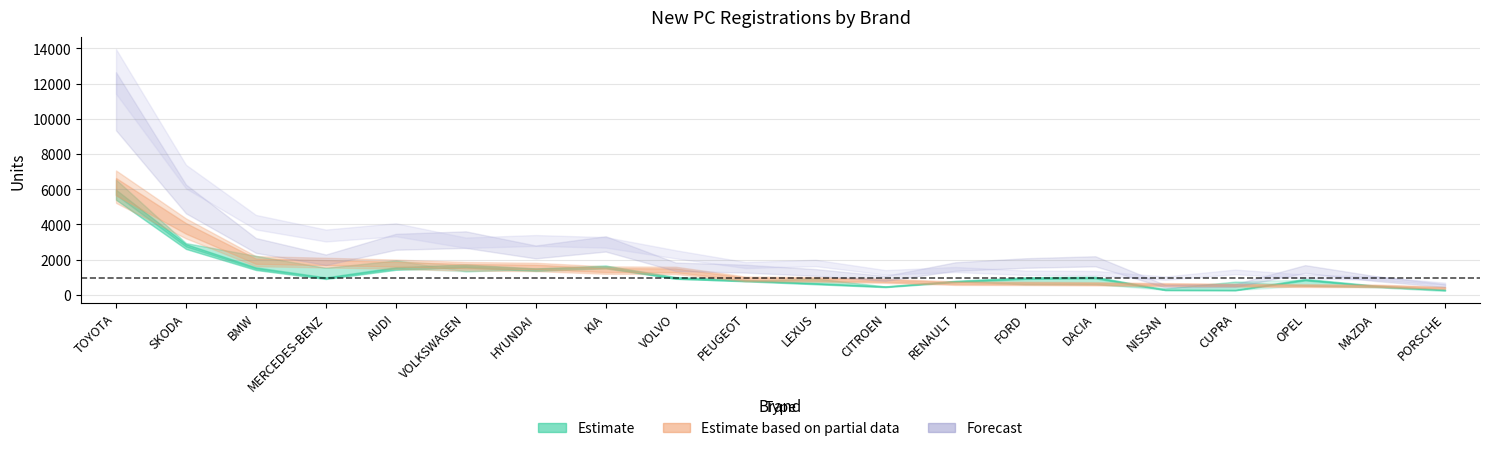

What is the spread (max minus min) of values at CITROEN?

818